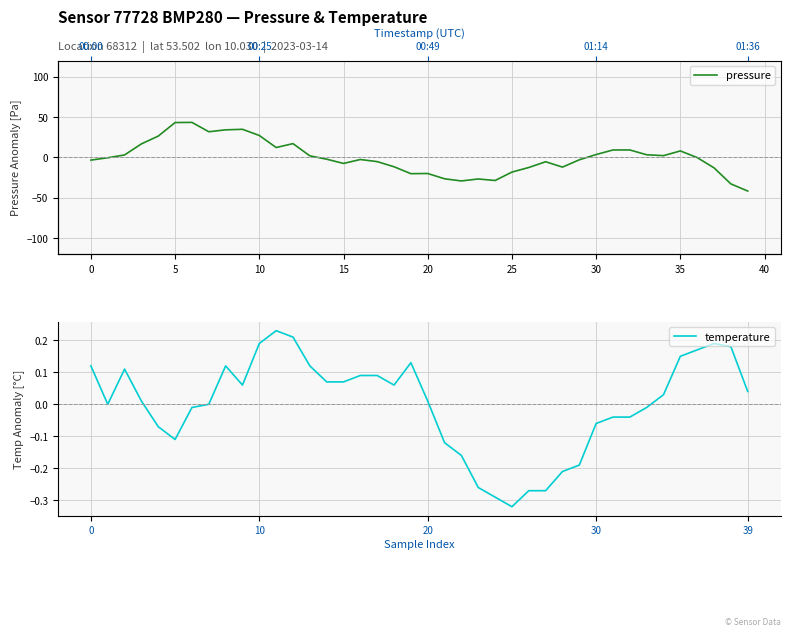

The pressure series shows 3.2 at 33. True or false?

True